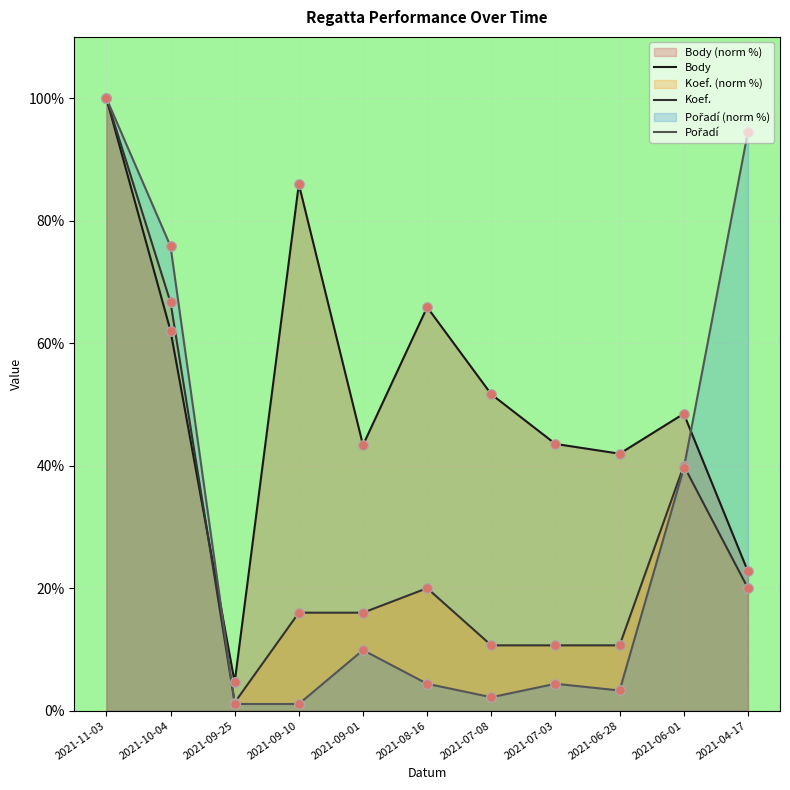

The value of Body at 2021-11-03 is 177.6. True or false?

False